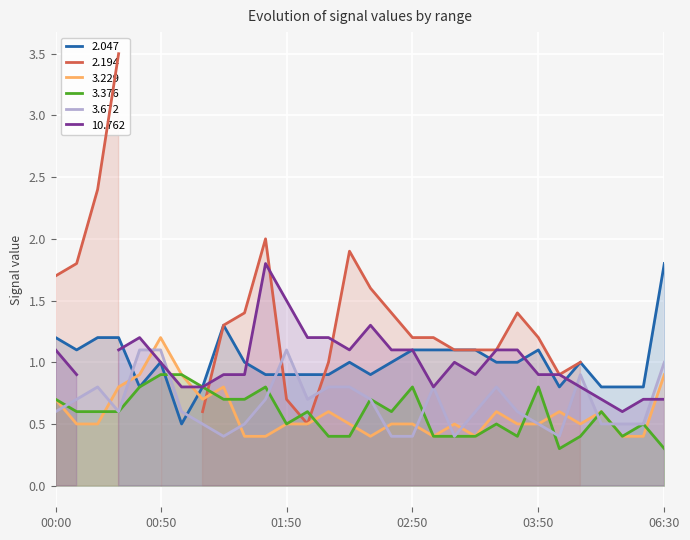

List the labels in order of 3.229 value, smallest first.

01:30, 01:40, 02:30, 03:00, 03:20, 04:50, 05:00, 00:10, 00:20, 01:50, 02:00, 02:20, 02:40, 02:50, 03:10, 03:40, 03:50, 04:30, 02:10, 03:30, 04:00, 04:40, 00:00, 01:10, 00:30, 01:20, 00:40, 01:00, 06:30, 00:50